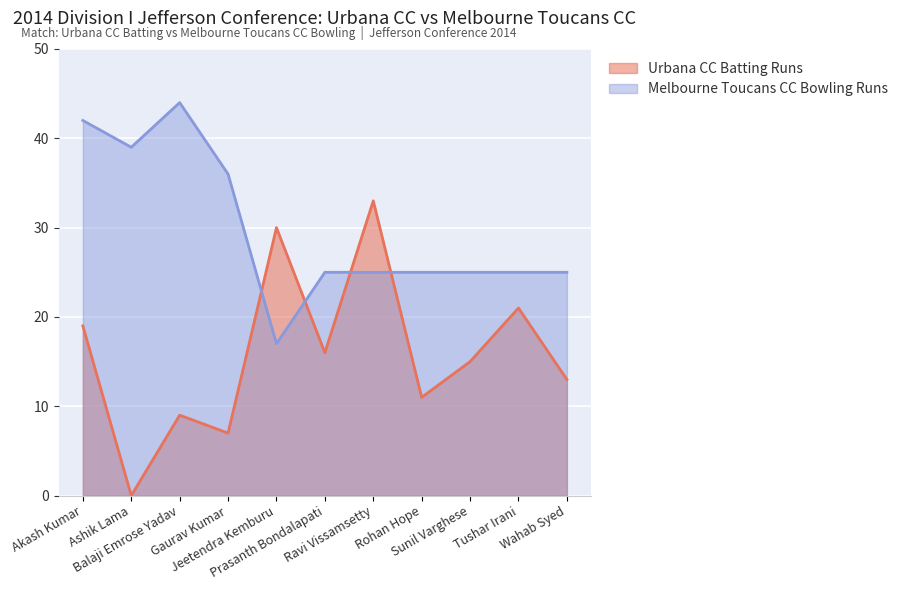

What is the difference between the values at Sunil Varghese and Tushar Irani?

6